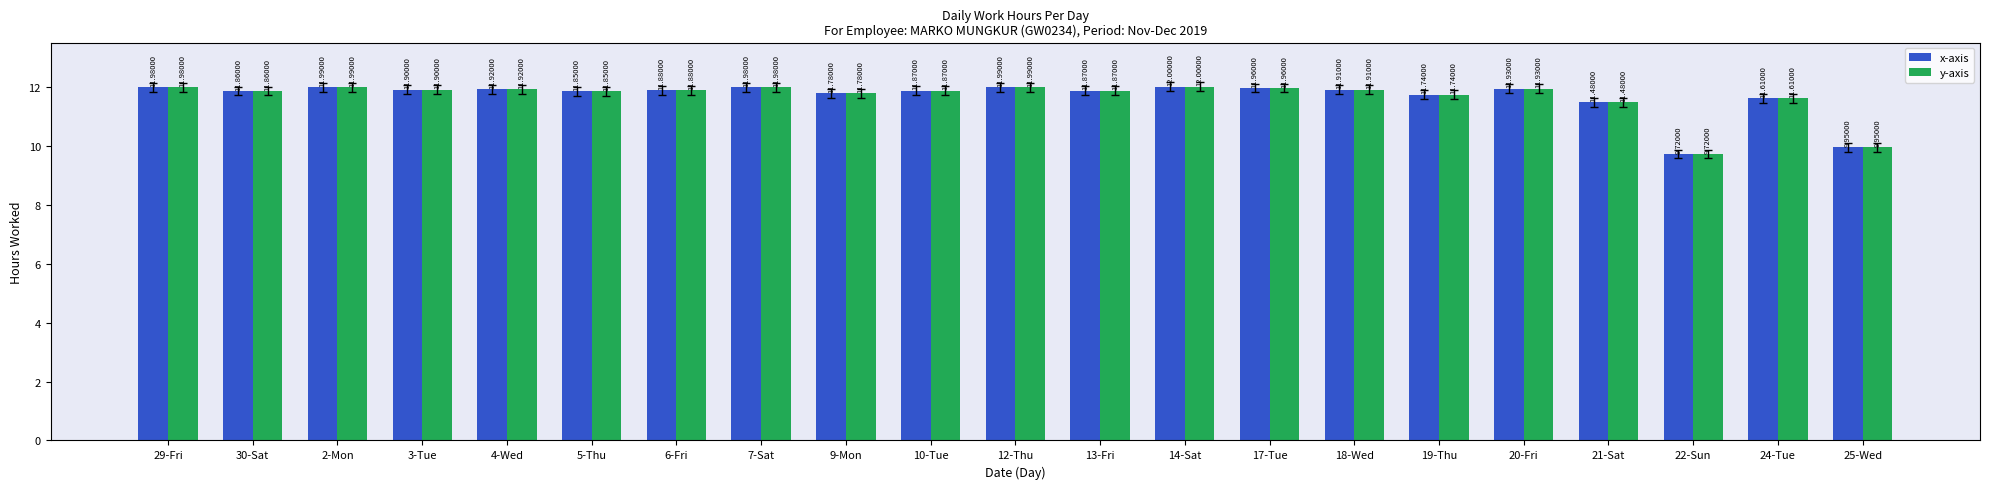

How many bars are there in each group?

2